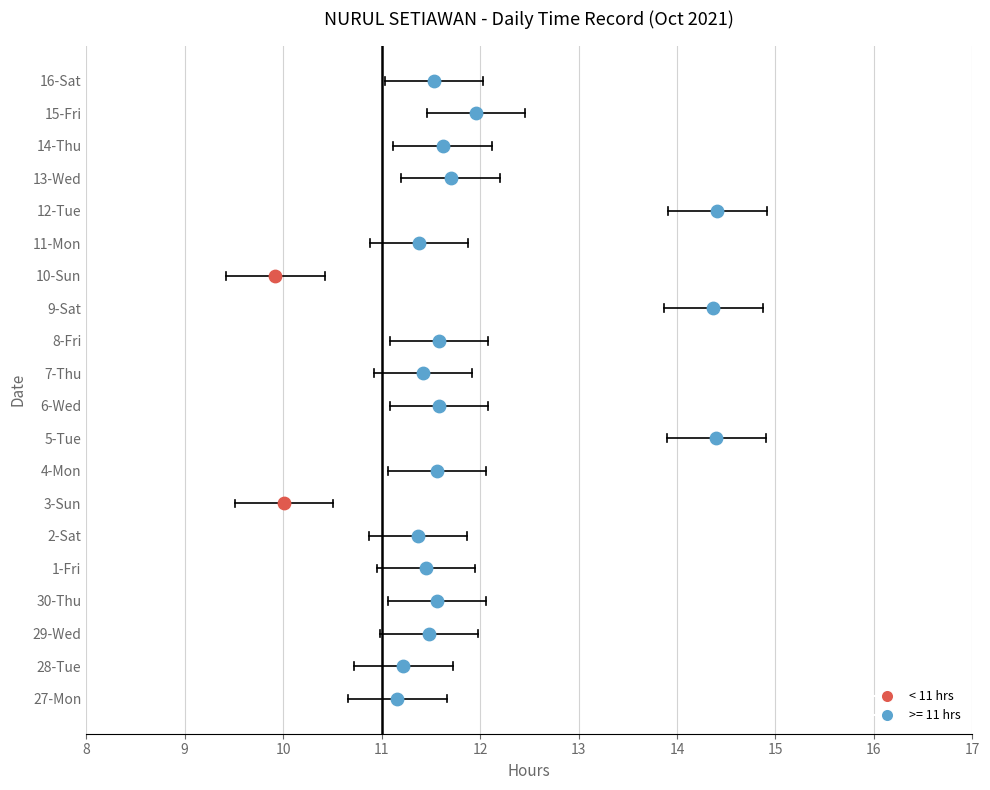

At which category is the sum across all series the highest?

12-Tue